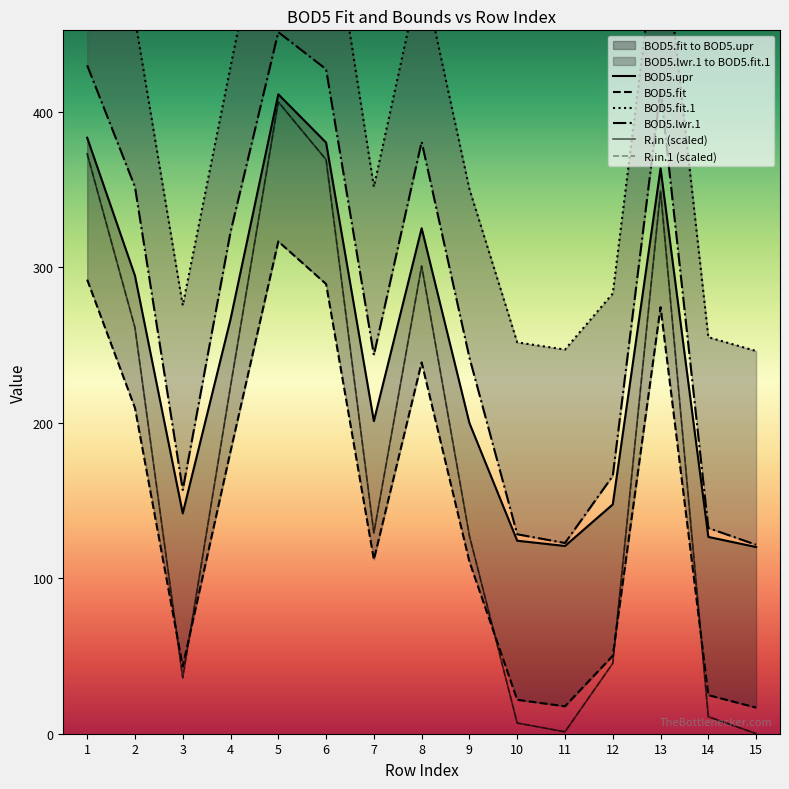

Reading left to right, list all the values displayed in this chart.

BOD5.upr: 1=383.3	2=294.6	3=141.7	4=266.5	5=411.2	6=380.2	7=201.0	8=325.1	9=199.8	10=124.1	11=120.7	12=147.5	13=363.6	14=126.6	15=120.1
BOD5.fit: 1=292.0	2=209.5	3=43.3	4=181.6	5=316.6	6=289.2	7=112.0	8=238.8	9=110.6	10=21.8	11=17.7	12=50.2	13=274.3	14=24.8	15=16.8
BOD5.fit.1: 1=551.5	2=459.9	3=275.5	4=428.9	5=578.7	6=548.4	7=351.8	8=492.4	9=350.2	10=251.7	11=247.1	12=283.1	13=531.9	14=255.0	15=246.1
BOD5.lwr.1: 1=429.8	2=351.7	3=156.8	4=322.6	5=451.2	6=427.3	7=243.6	8=380.7	9=241.9	10=128.3	11=122.6	12=165.8	13=414.0	14=132.3	15=121.5
R.in (scaled): 1=373.0	2=261.1	3=35.9	4=223.3	5=406.3	6=369.2	7=129.1	8=300.8	9=127.2	10=6.9	11=1.2	12=45.3	13=349.0	14=10.9	15=0.1
R.in.1 (scaled): 1=373.0	2=261.1	3=35.9	4=223.3	5=406.3	6=369.2	7=129.1	8=300.8	9=127.2	10=6.9	11=1.2	12=45.3	13=349.0	14=10.9	15=0.1